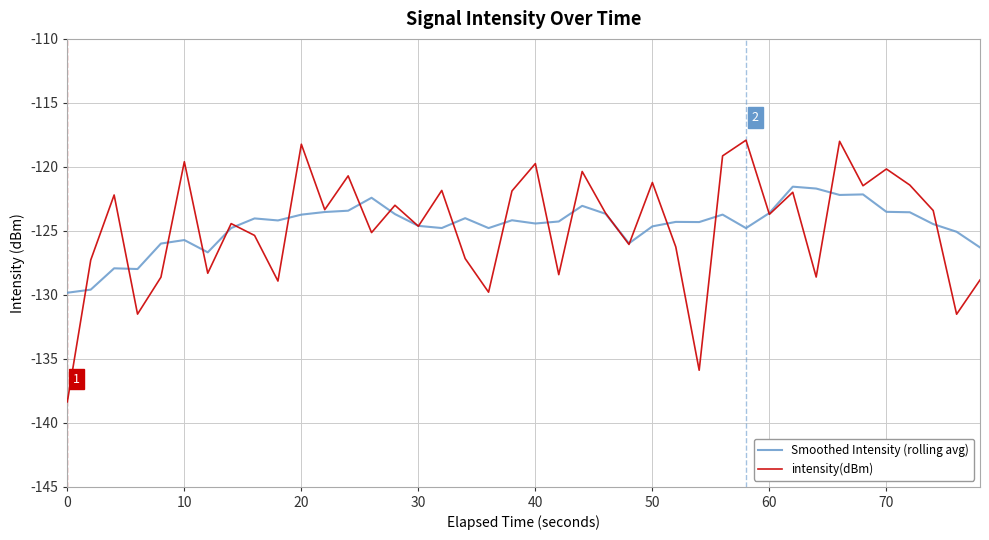

Which series has the widest spread of values?

intensity(dBm)